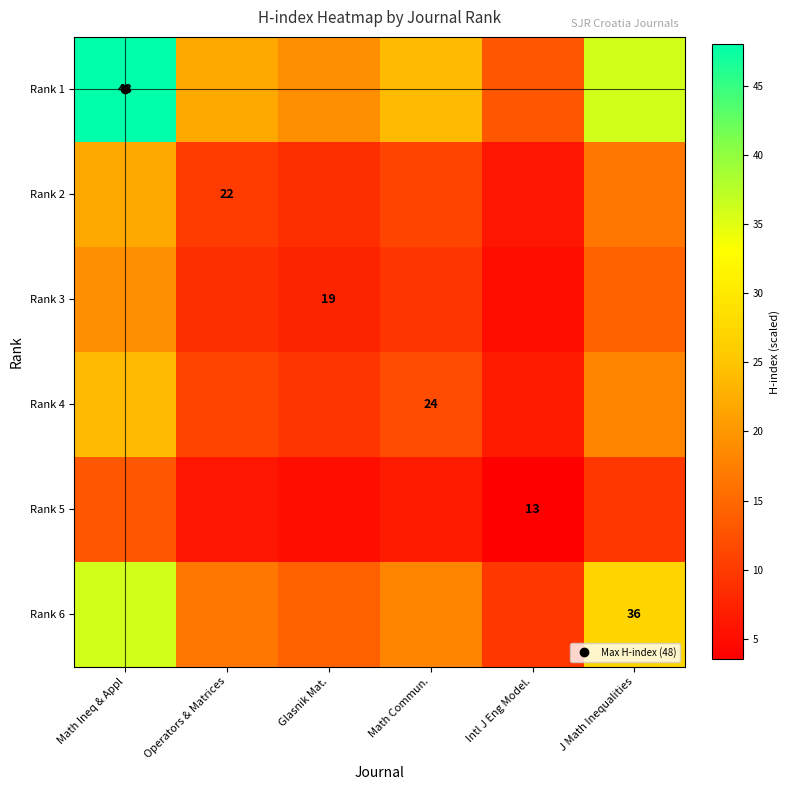

What is the sum of all Rank 6 values?

121.5